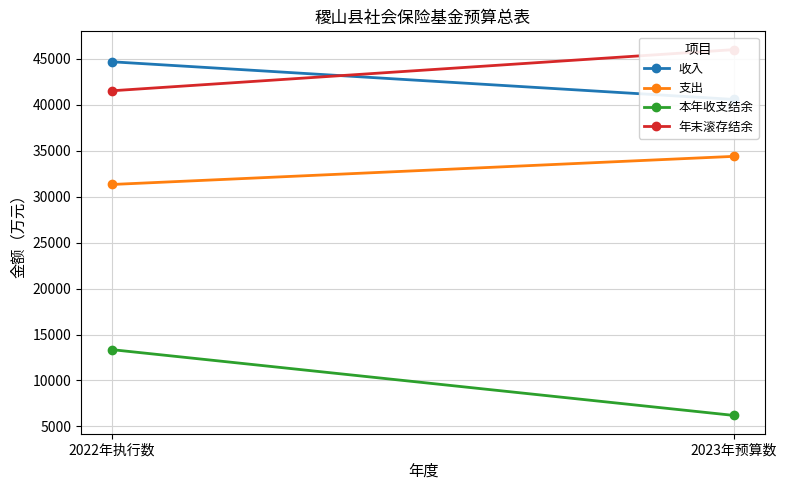

Is this an area chart (filled region under the line)?

No